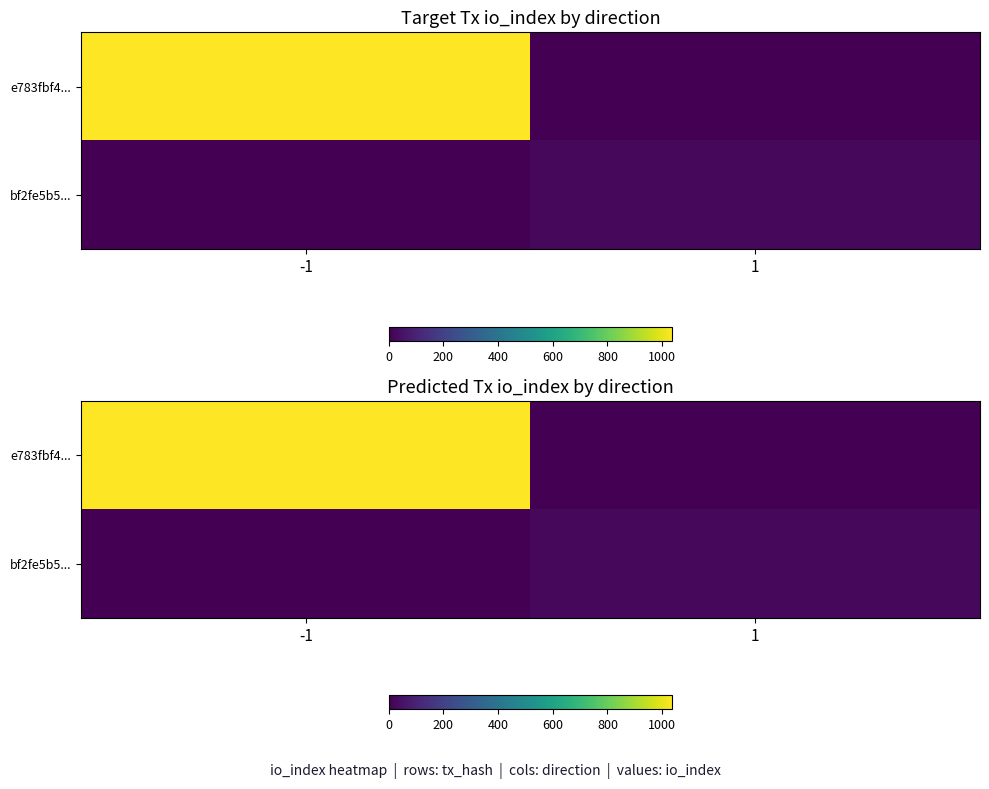

True or false: e783fbf4... has a value of 681 at 1.

False